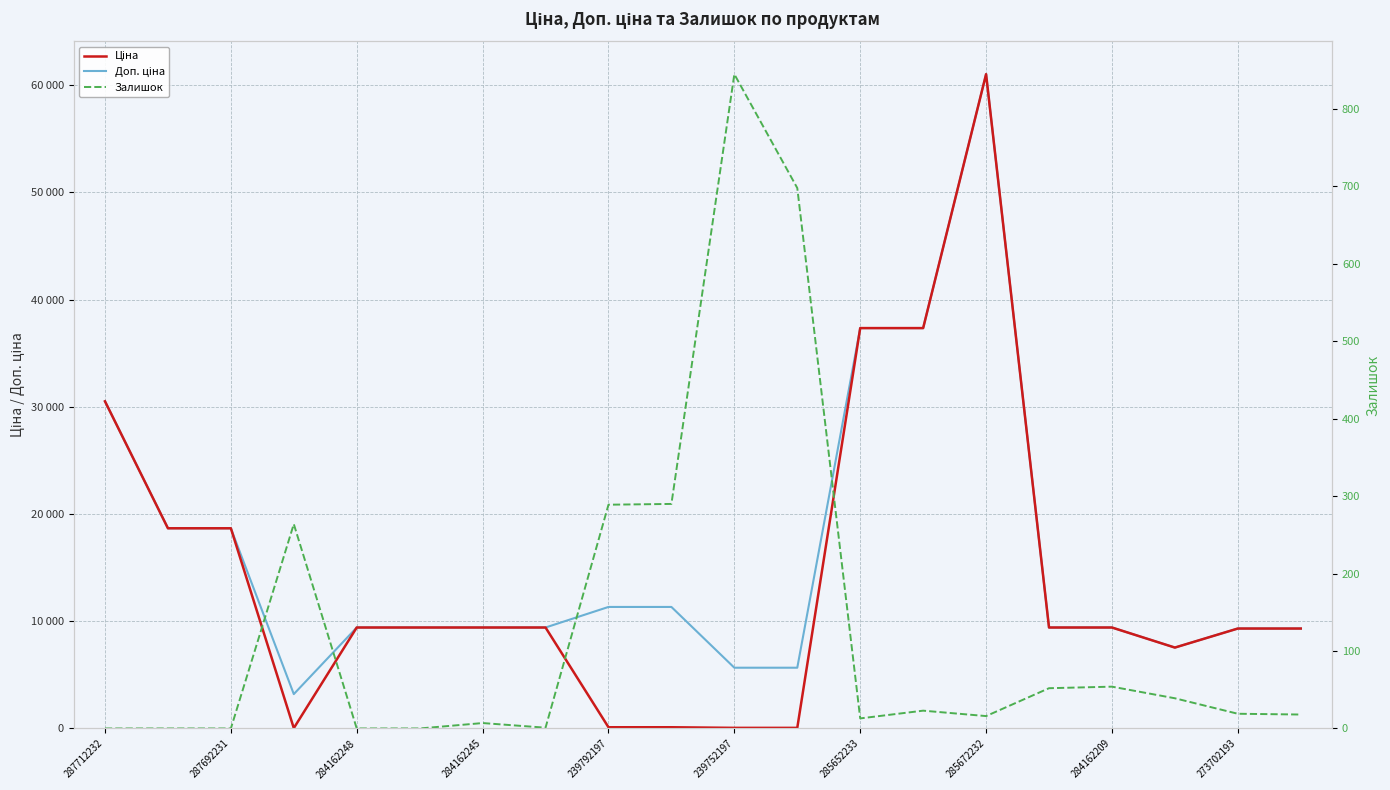

What is the difference between the Доп. ціна values at 18 and 13?

28021.6